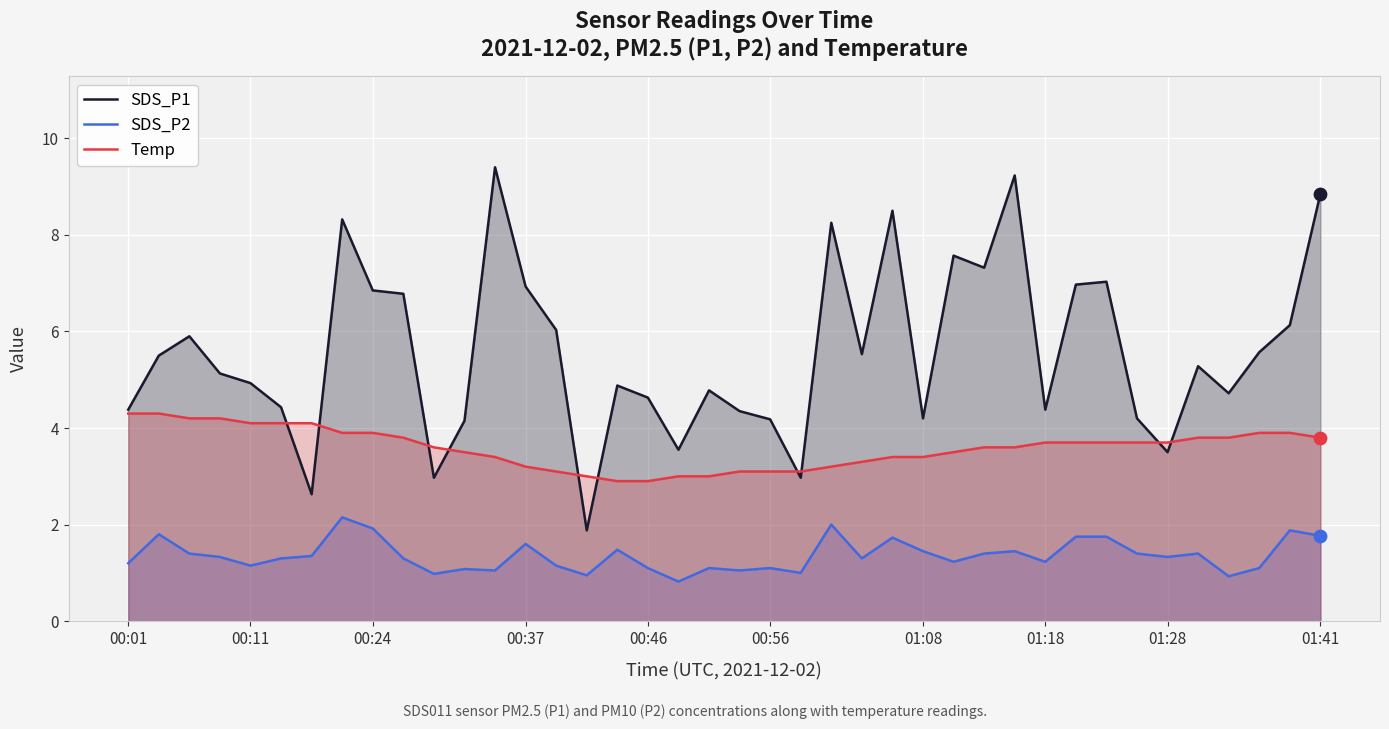

At how many categories does at least one series exceed 3?

39